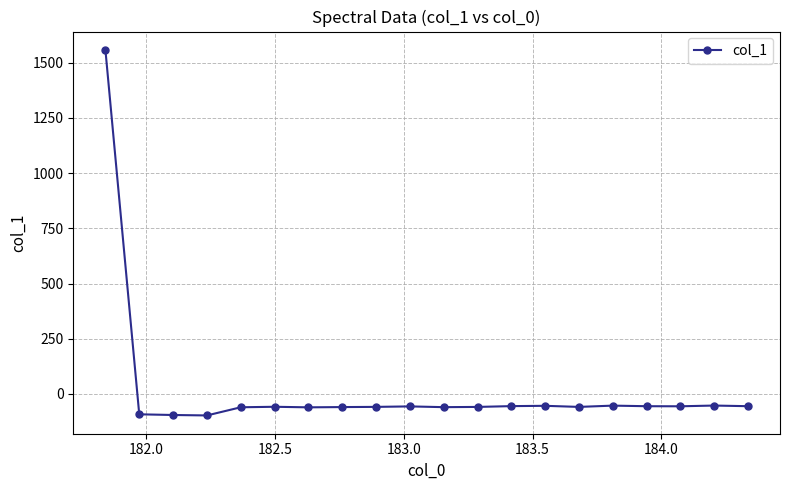

What is the sum of all values?

361.2